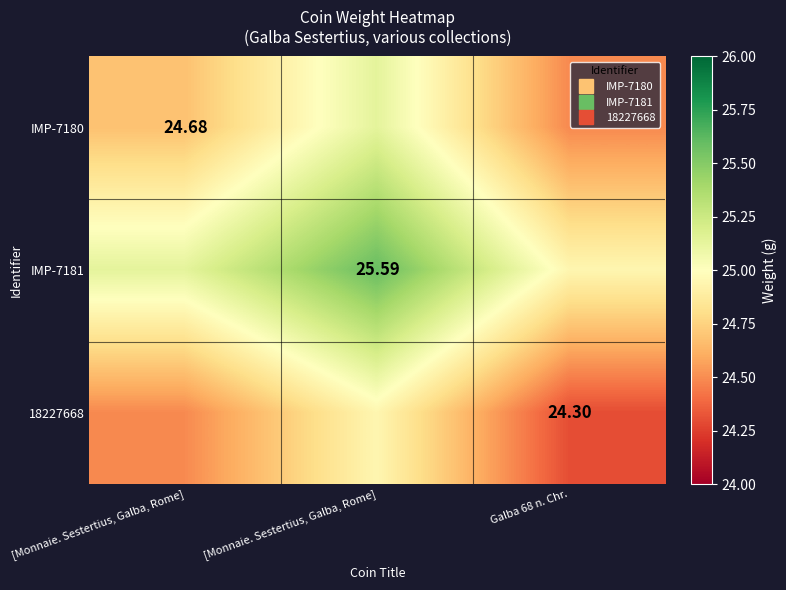

Is the value of IMP-7181 at [Monnaie. Sestertius, Galba, Rome] greater than the value of 18227668 at [Monnaie. Sestertius, Galba, Rome]?

Yes